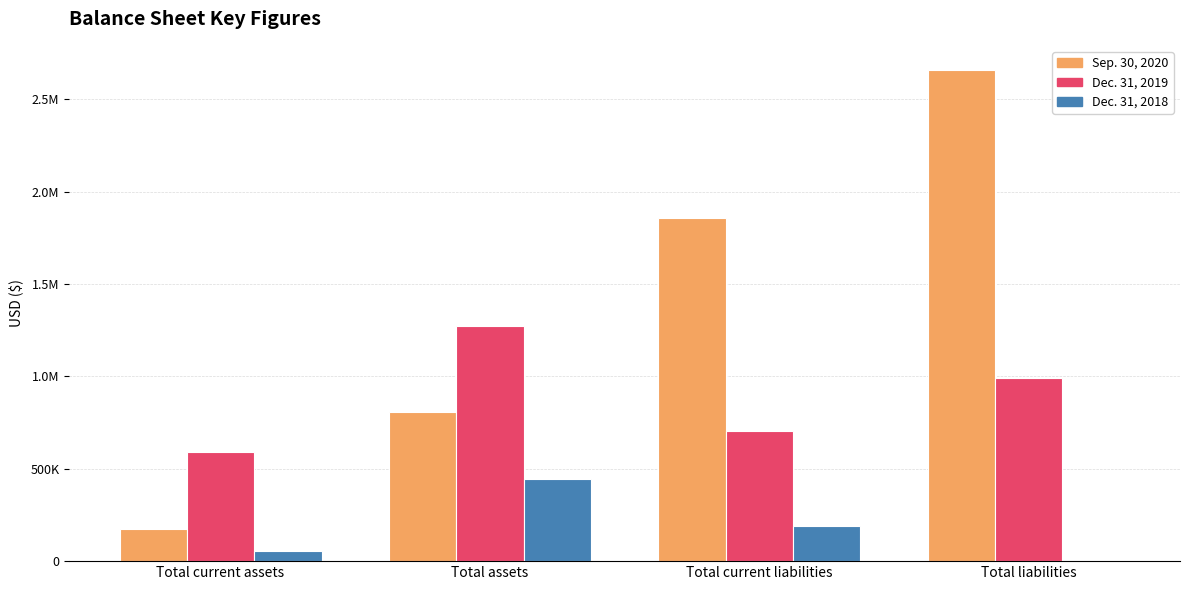

What is the difference between the Sep. 30, 2020 values at Total liabilities and Total current assets?

2482000